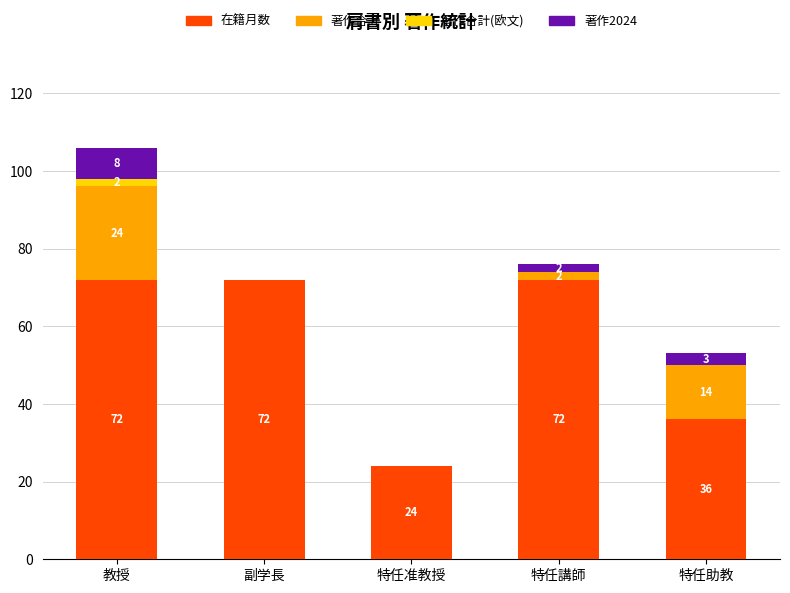

What is the total value across all series at 特任助教?

53